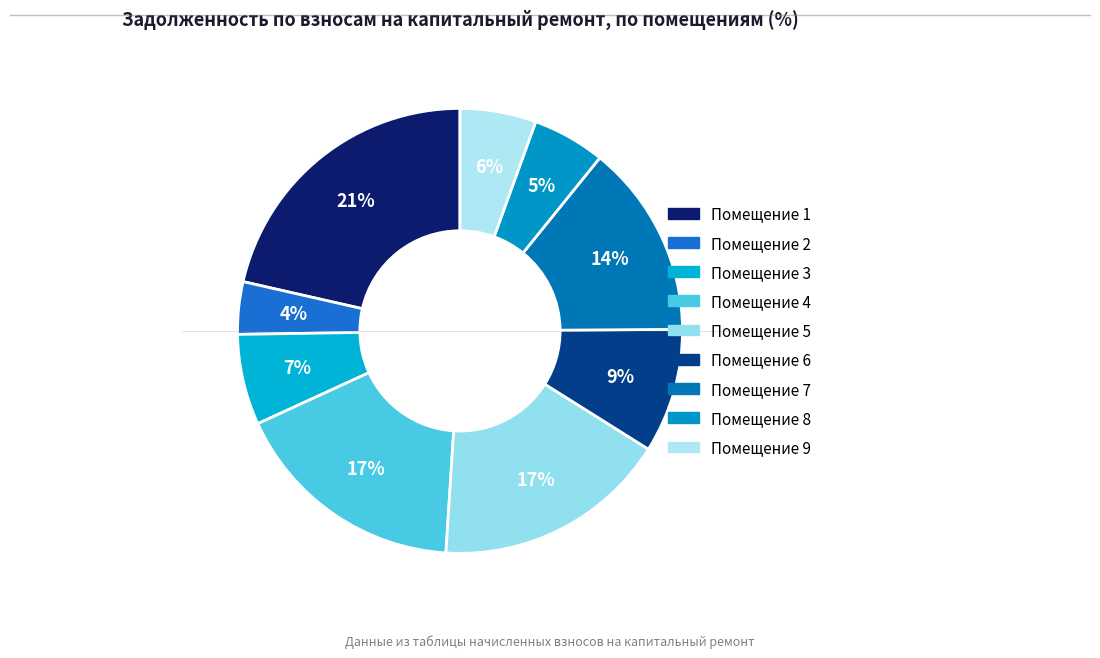

Which slice is the smallest?

2